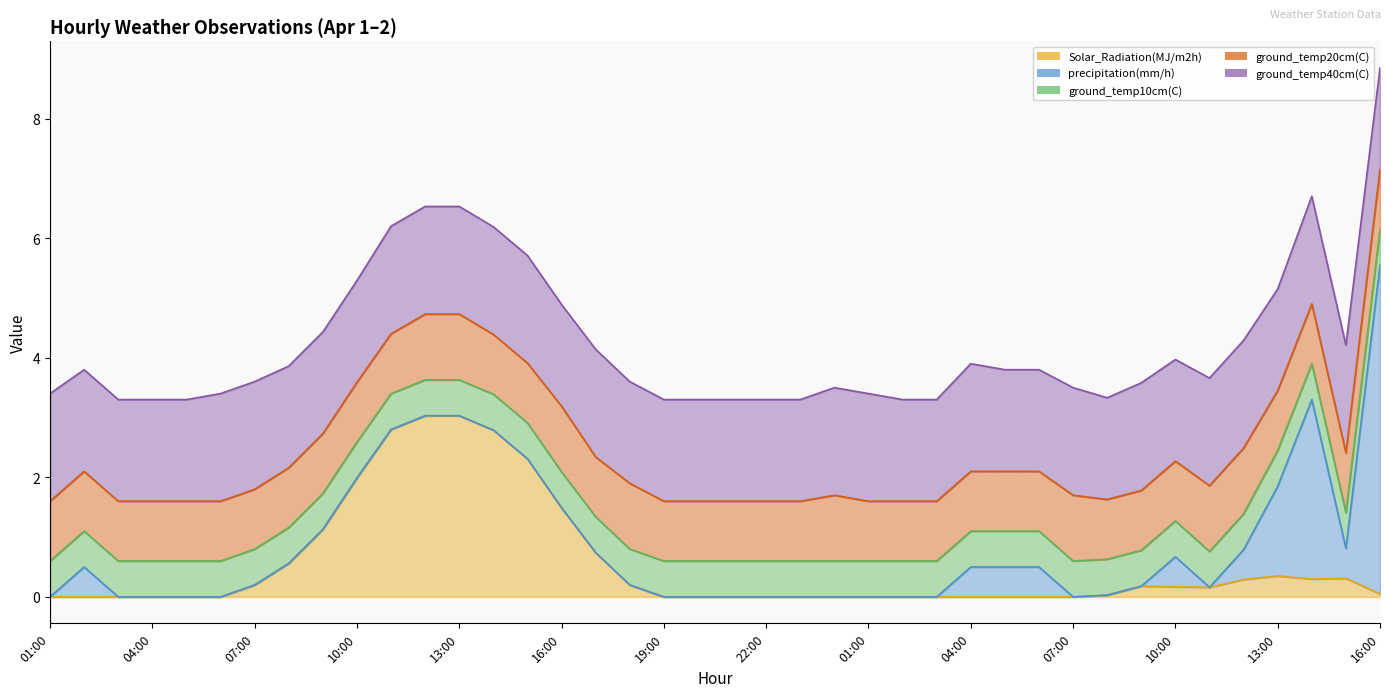

Which series has the largest total across all categories?

ground_temp40cm(C)